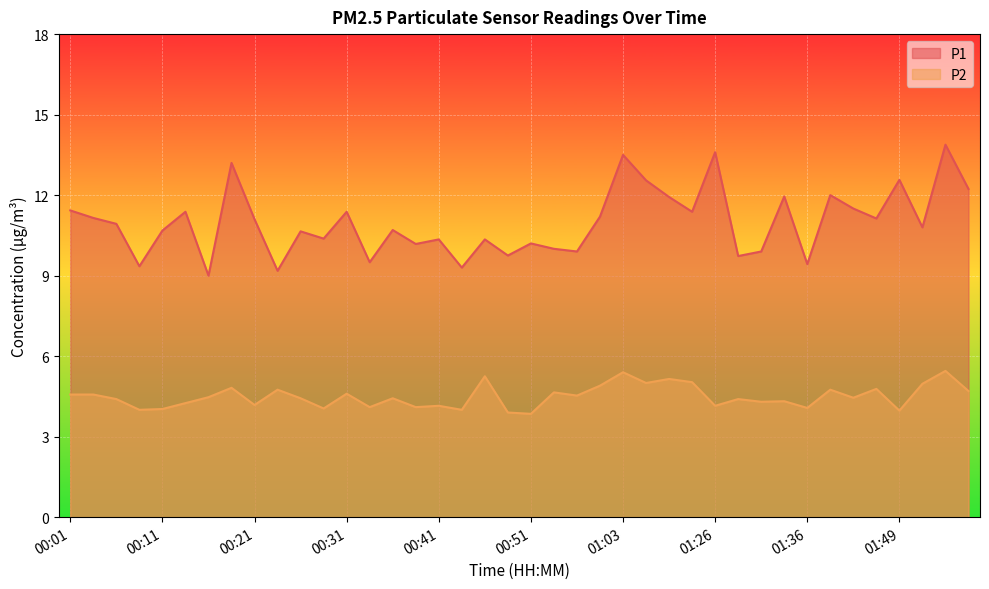

Reading left to right, transcribe all the data shown in this chart.

P1: 00:01=11.4	00:04=11.2	00:06=10.9	00:09=9.3	00:11=10.7	00:14=11.4	00:16=9.0	00:19=13.2	00:21=11.1	00:23=9.2	00:26=10.7	00:28=10.4	00:31=11.4	00:33=9.5	00:36=10.7	00:38=10.2	00:41=10.3	00:43=9.3	00:46=10.3	00:48=9.8	00:51=10.2	00:56=10.0	00:58=9.9	01:01=11.2	01:03=13.5	01:06=12.6	01:17=11.9	01:23=11.4	01:26=13.6	01:29=9.7	01:31=9.9	01:34=11.9	01:36=9.4	01:39=12.0	01:42=11.5	01:44=11.1	01:49=12.6	01:58=10.8	02:00=13.9	02:03=12.2
P2: 00:01=4.6	00:04=4.6	00:06=4.4	00:09=4.0	00:11=4.0	00:14=4.2	00:16=4.5	00:19=4.8	00:21=4.2	00:23=4.8	00:26=4.4	00:28=4.0	00:31=4.6	00:33=4.1	00:36=4.4	00:38=4.1	00:41=4.2	00:43=4.0	00:46=5.2	00:48=3.9	00:51=3.9	00:56=4.7	00:58=4.5	01:01=4.9	01:03=5.4	01:06=5.0	01:17=5.2	01:23=5.0	01:26=4.2	01:29=4.4	01:31=4.3	01:34=4.3	01:36=4.1	01:39=4.8	01:42=4.5	01:44=4.8	01:49=4.0	01:58=5.0	02:00=5.5	02:03=4.7